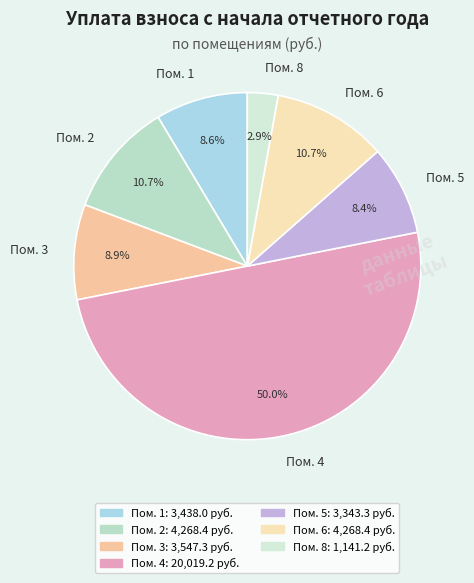

Which category has the biggest portion of the pie?

Пом. 4